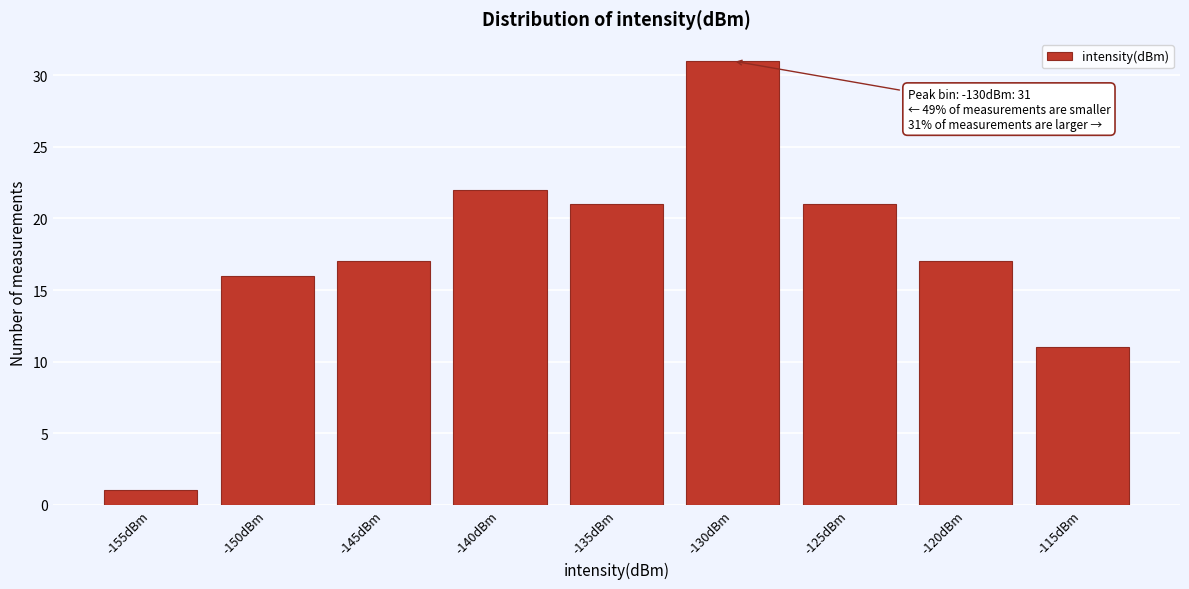

Reading right to left, extract all data points from this chart.

-115dBm=11	-120dBm=17	-125dBm=21	-130dBm=31	-135dBm=21	-140dBm=22	-145dBm=17	-150dBm=16	-155dBm=1